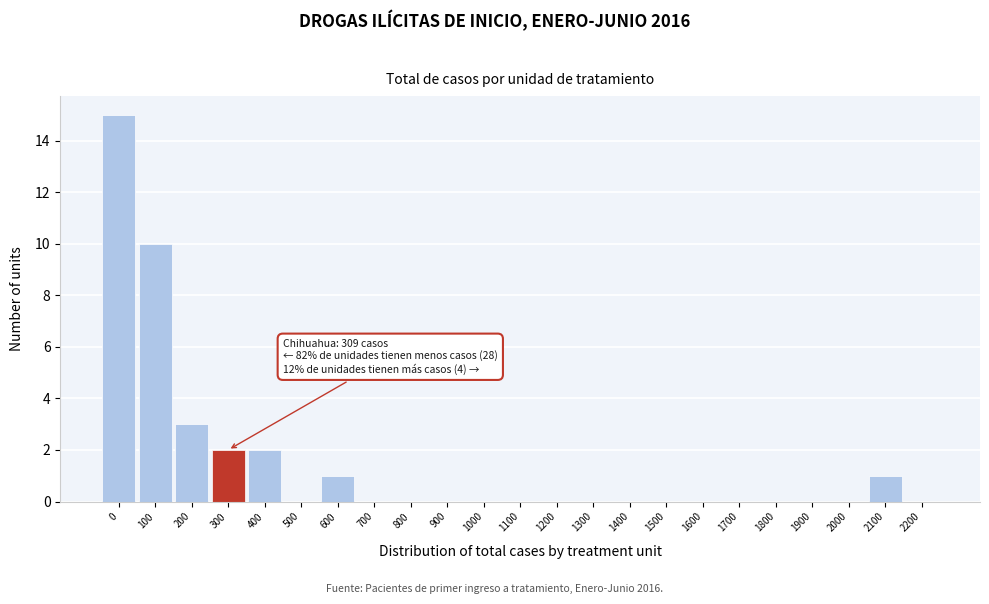

Reading left to right, extract all data points from this chart.

0=15	100=10	200=3	300=2	400=2	500=0	600=1	700=0	800=0	900=0	1000=0	1100=0	1200=0	1300=0	1400=0	1500=0	1600=0	1700=0	1800=0	1900=0	2000=0	2100=1	2200=0